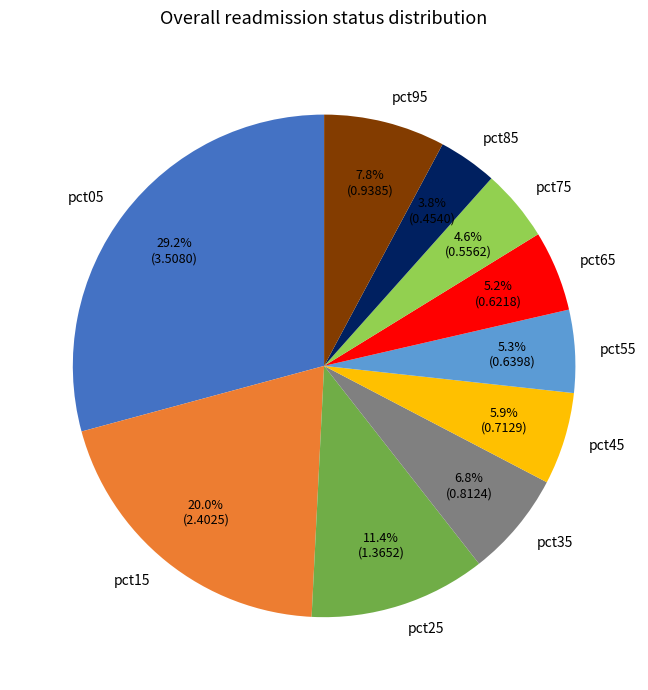

Do pct95 and pct25 together represent more than half of the pie?

No